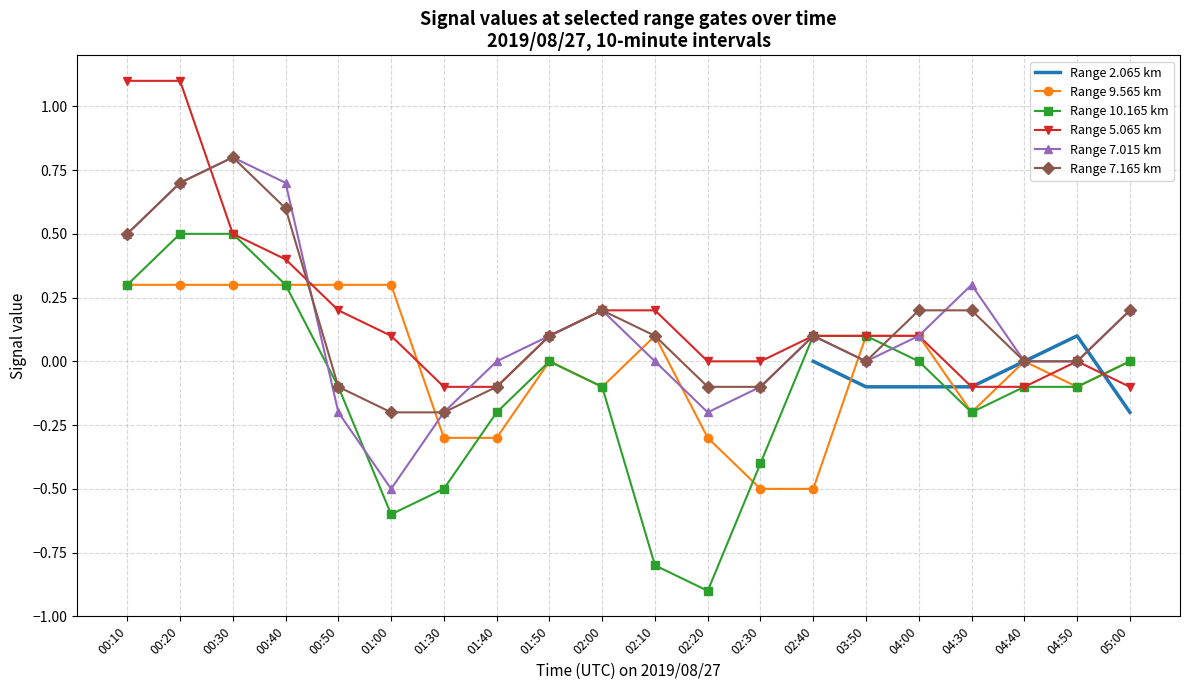

What position from the right is 04:50?

2